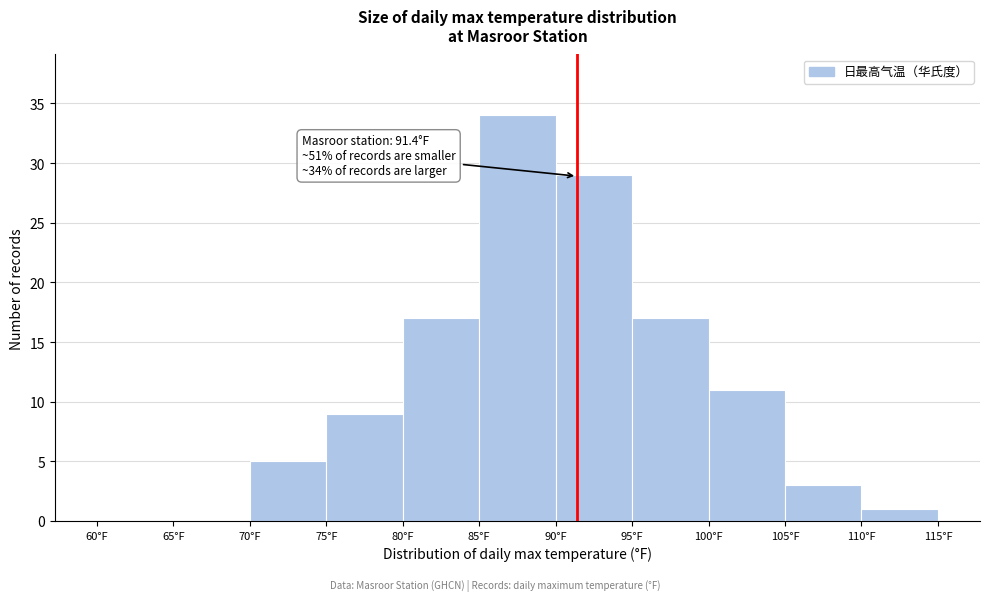

Which range on the x-axis has the tallest bar?

85 to 90